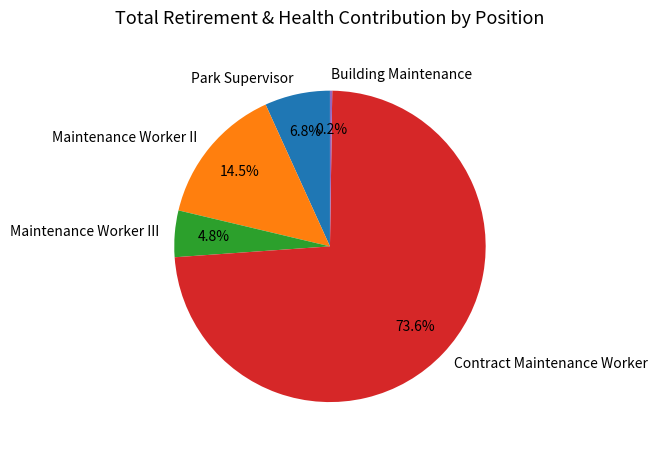

Which category has the biggest portion of the pie?

Contract Maintenance Worker